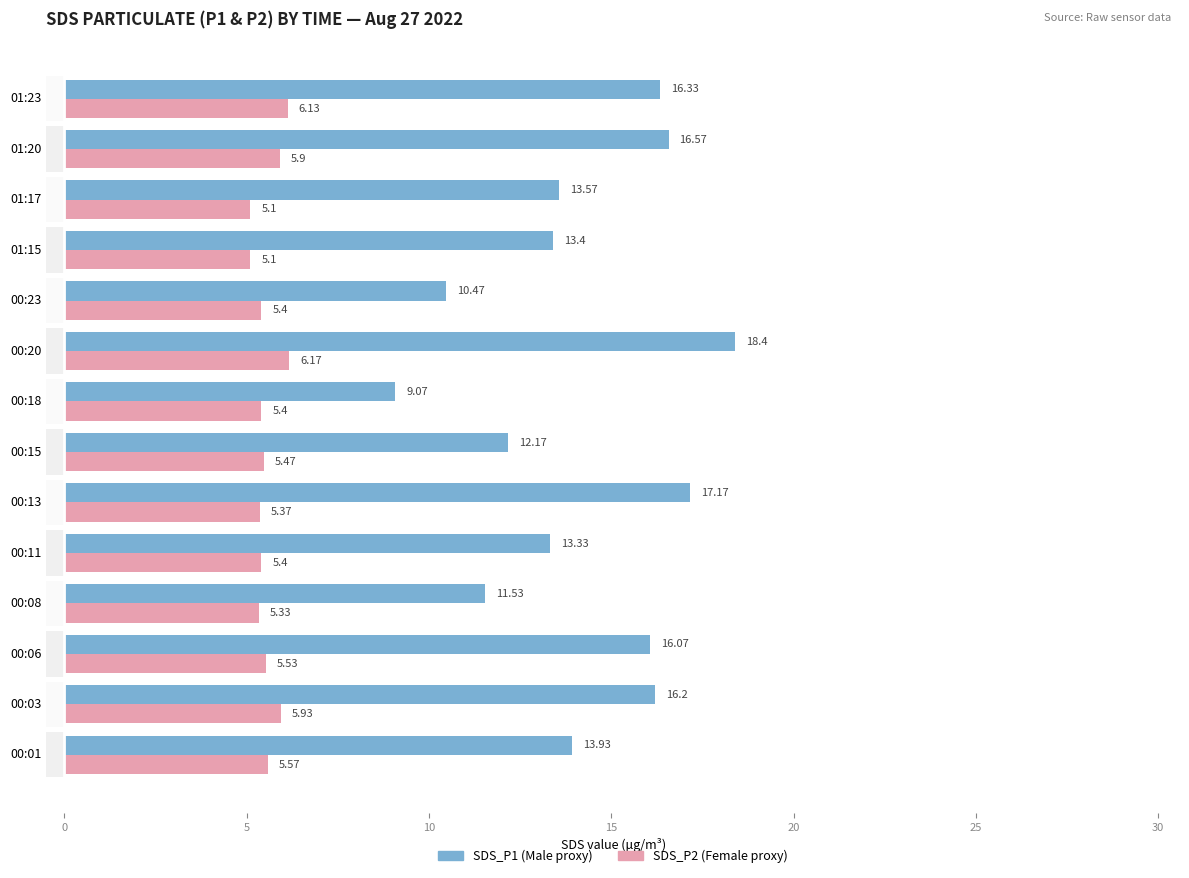

Reading left to right, extract all data points from this chart.

Male: 13.9	16.2	16.1	11.5	13.3	17.2	12.2	9.1	18.4	10.5	13.4	13.6	16.6	16.3
Female: 5.6	5.9	5.5	5.3	5.4	5.4	5.5	5.4	6.2	5.4	5.1	5.1	5.9	6.1